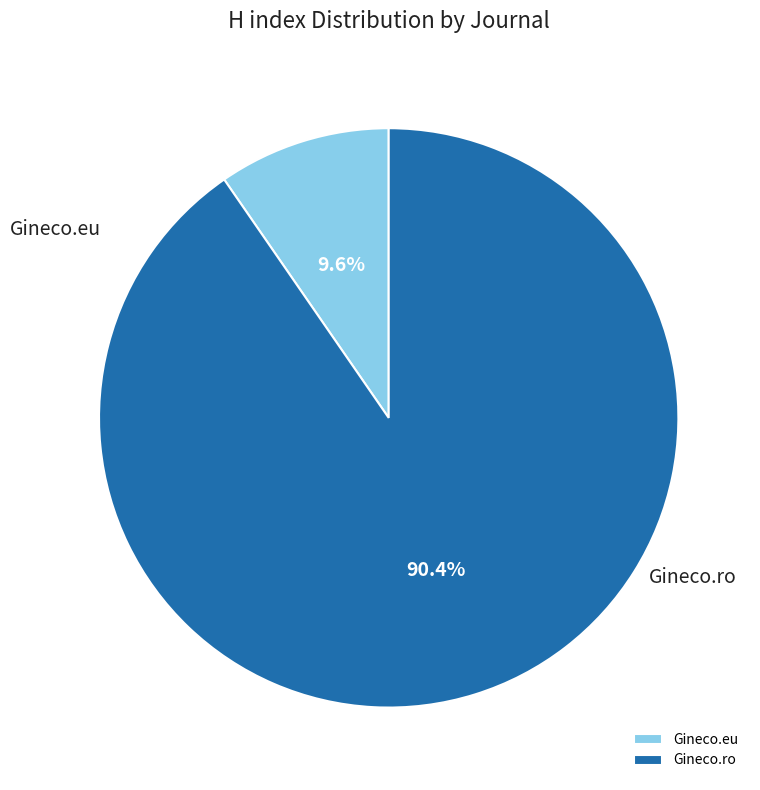

Between Gineco.ro and Gineco.eu, which is larger?

Gineco.ro